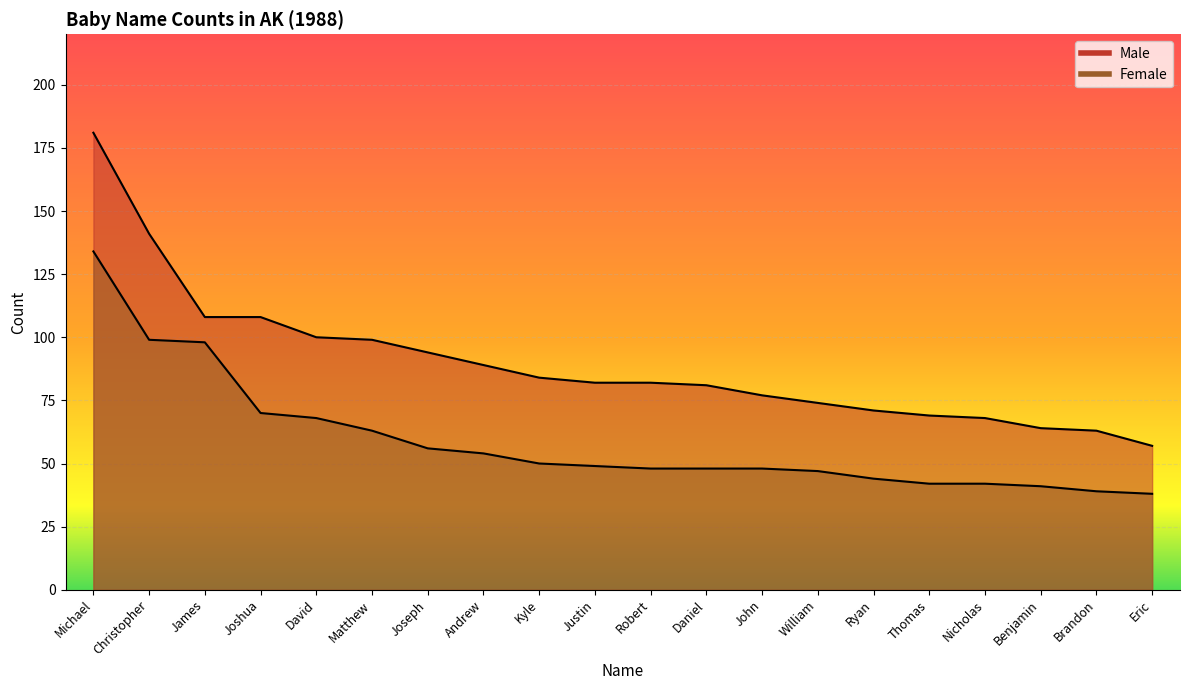

What is the value of the Female point at the 17th from the left?

42